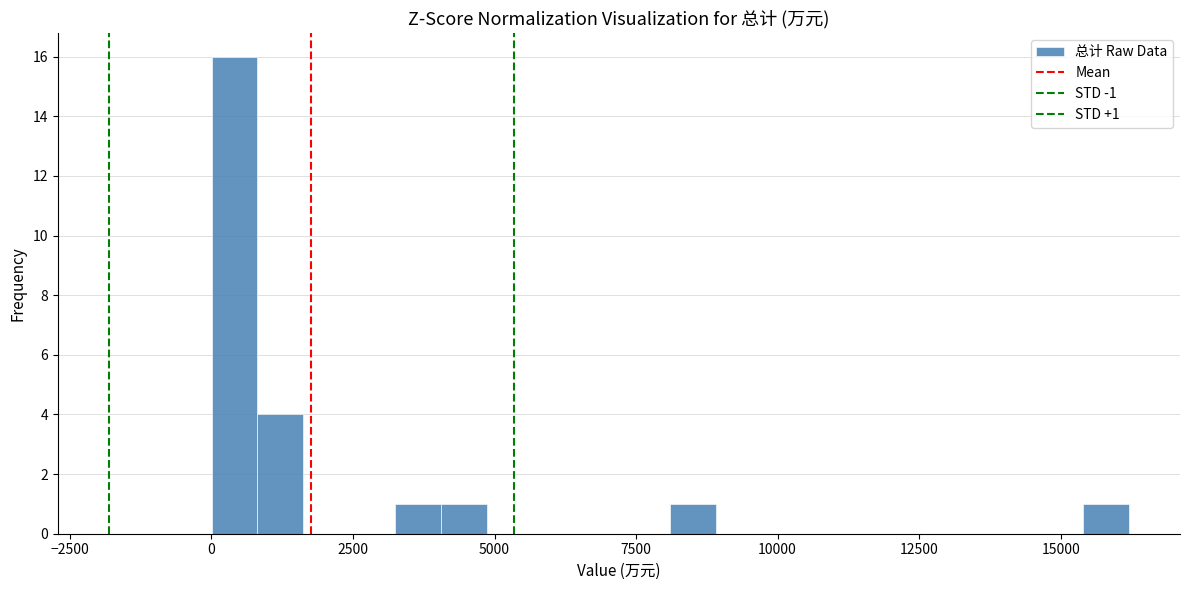

Around what value on the x-axis is the tallest bar? Give the approximate position of its centre, as read against the axis.

500